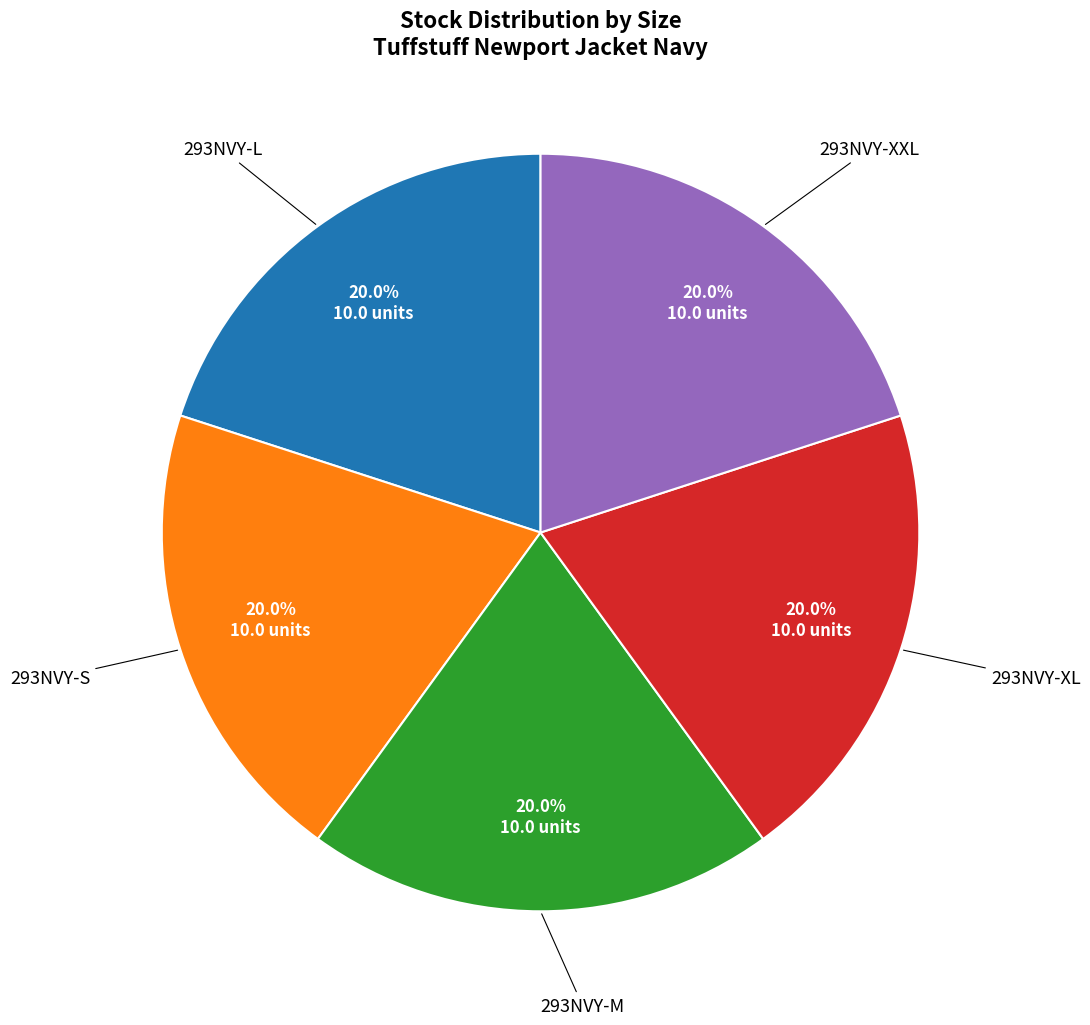

Is there a majority slice in this chart?

No